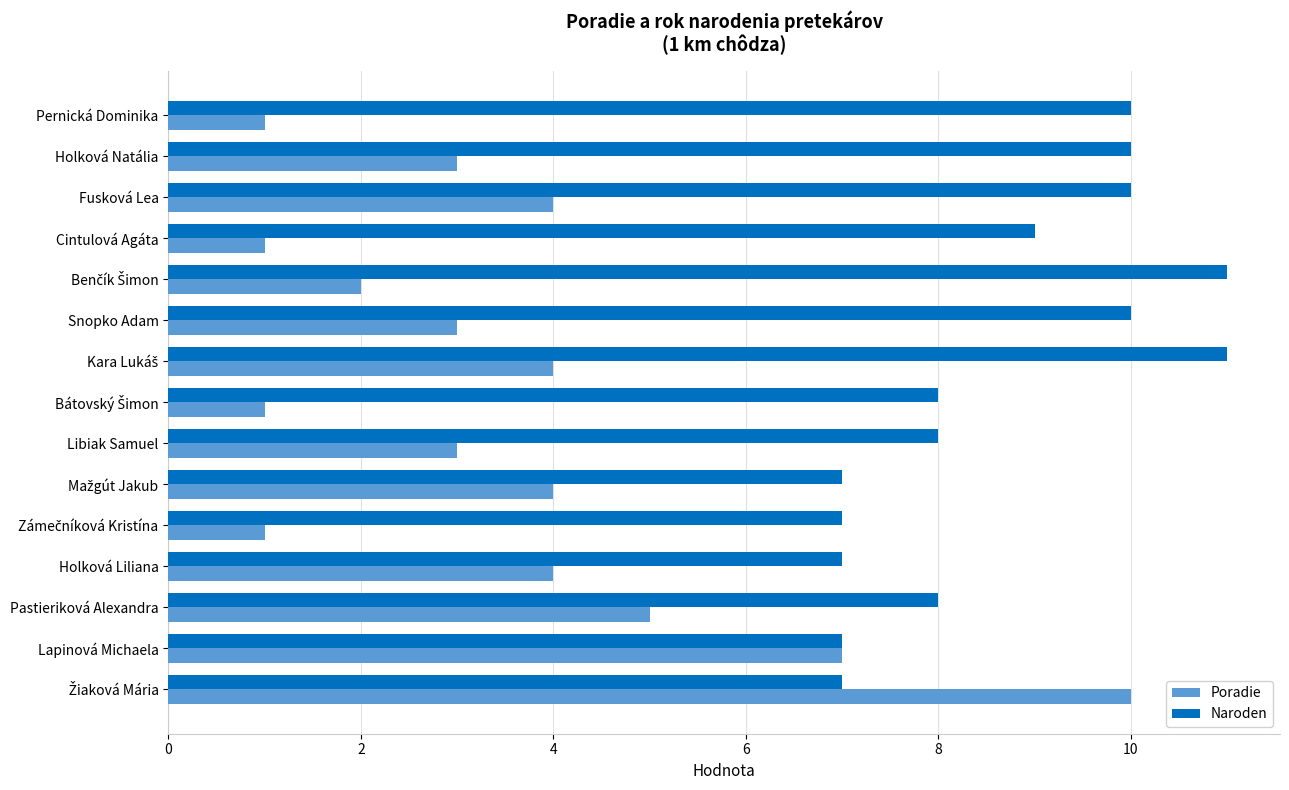

The Naroden series shows 3 at Libiak Samuel. True or false?

False